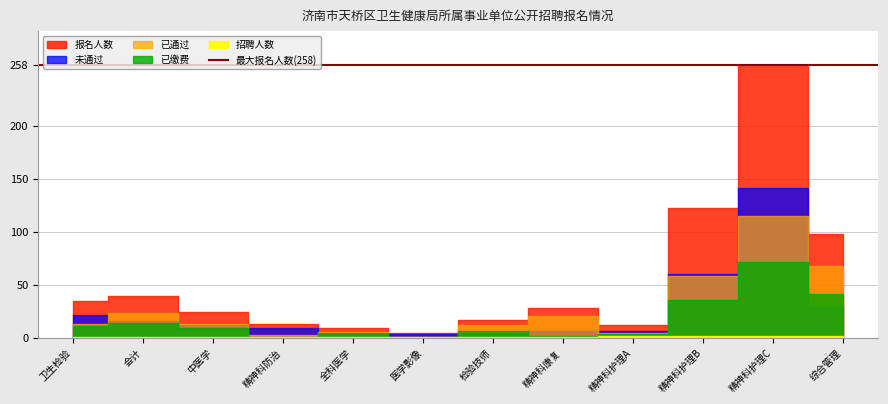

Where does the 报名人数 series first go above 28?

卫生检验